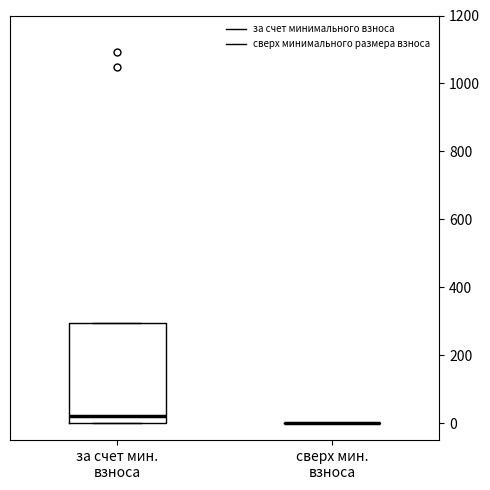

Where does the median line of the box for за счет мин. взноса sit on the y-axis? The values are not printed on the chart, so give them approximately, as read against the axis.

20